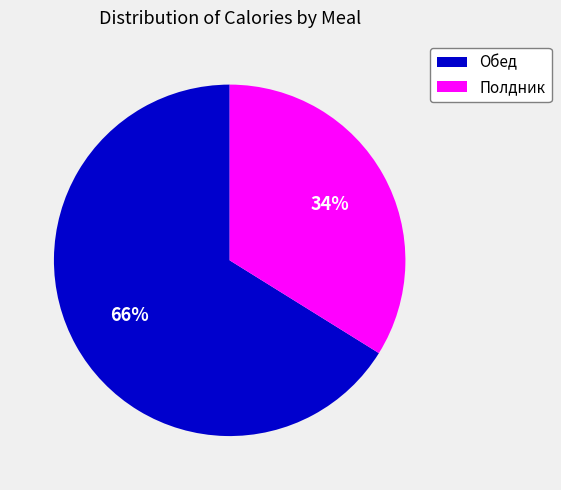

The Полдник slice represents 46% of the pie. True or false?

False